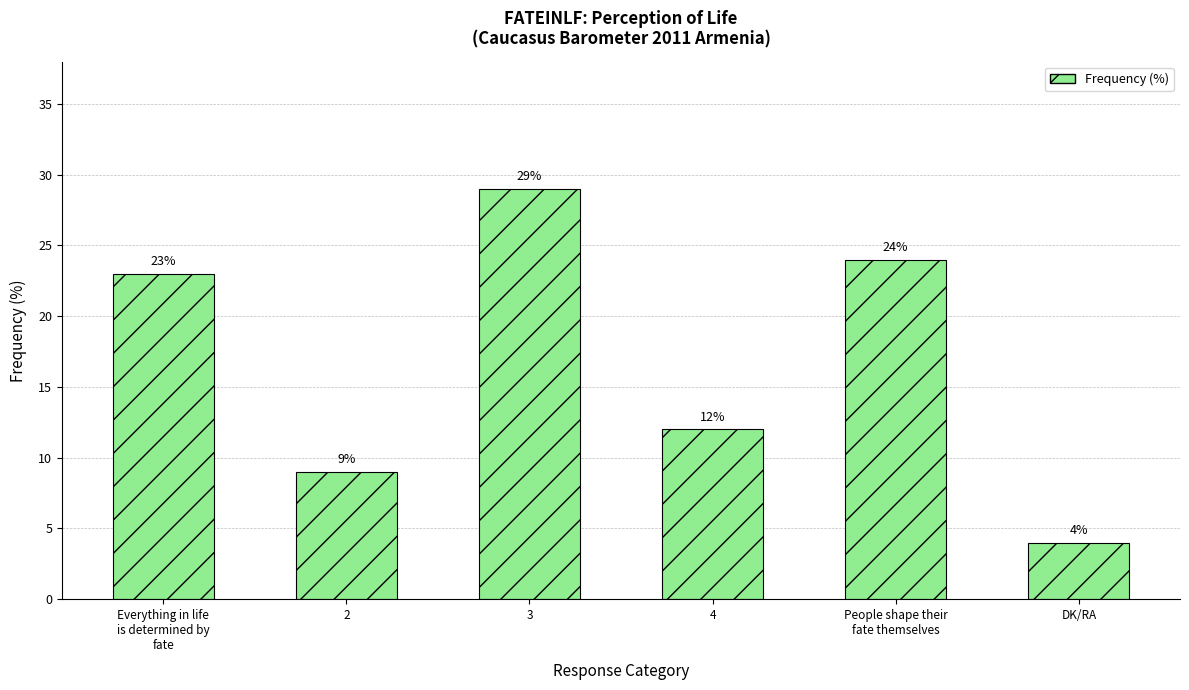

What is the label of the 2nd bar from the left?

2